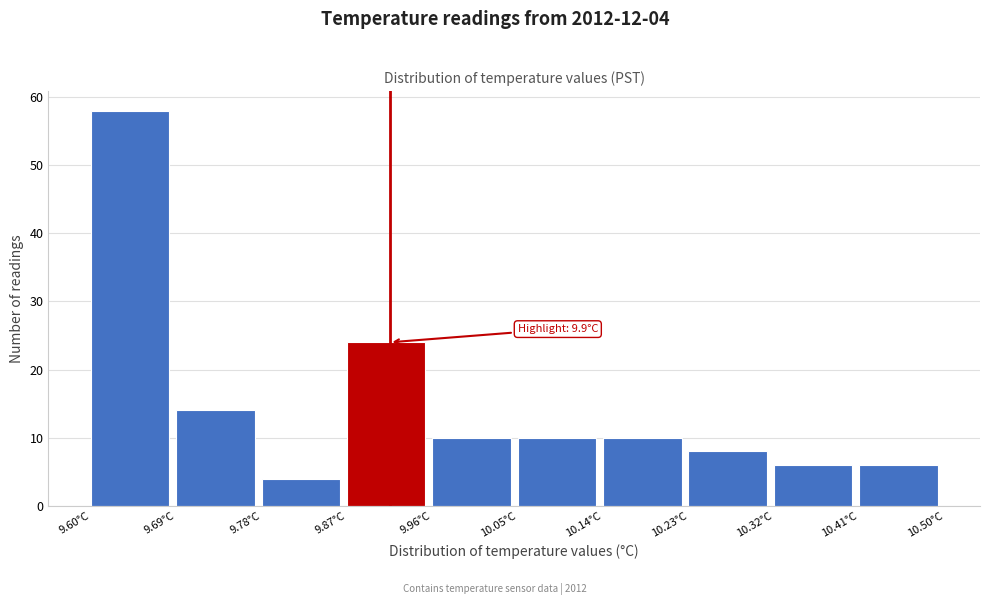

Which range on the x-axis has the tallest bar?

9.60 to 9.69